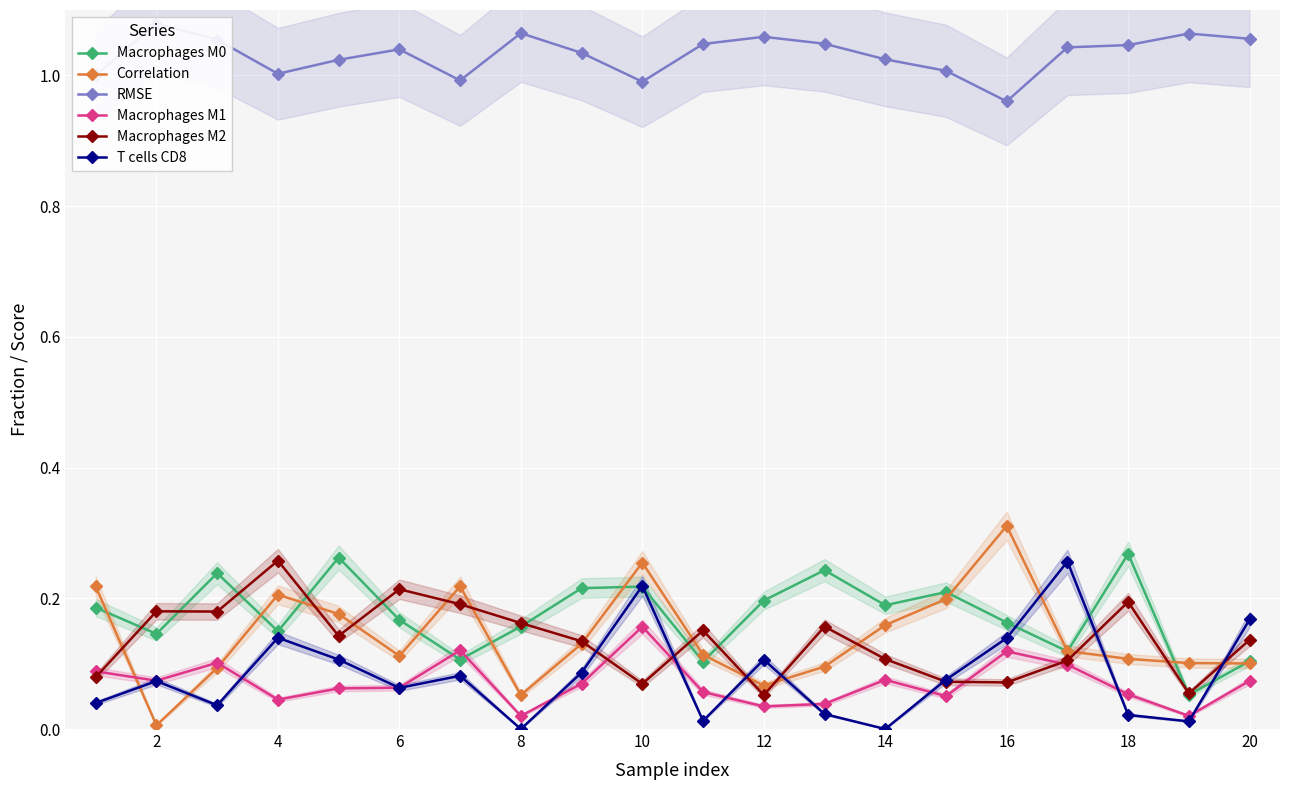

Rank the series by their maximum value, from lowest to highest.

Macrophages M1, T cells CD8, Macrophages M2, Macrophages M0, Correlation, RMSE